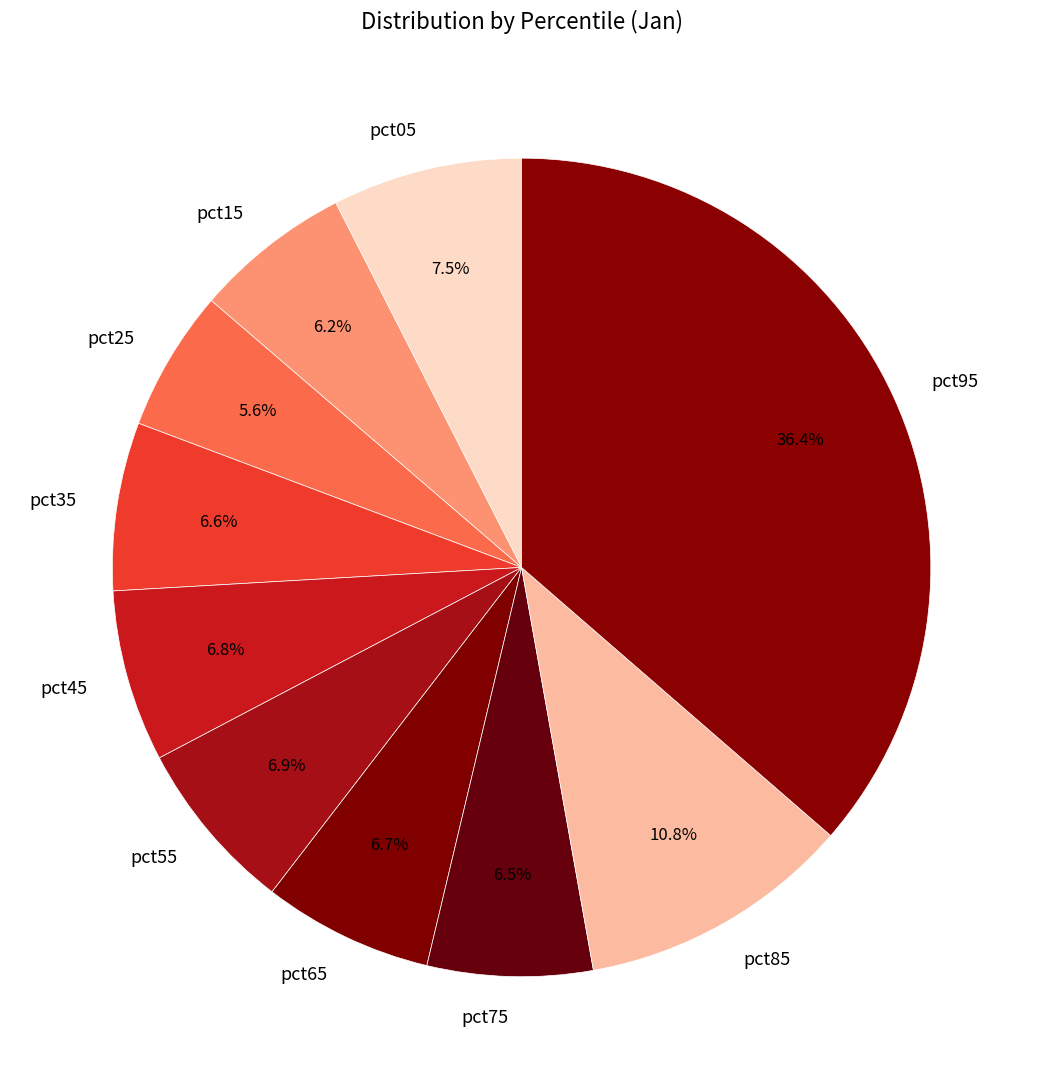

Count the number of slices in the pie.

10